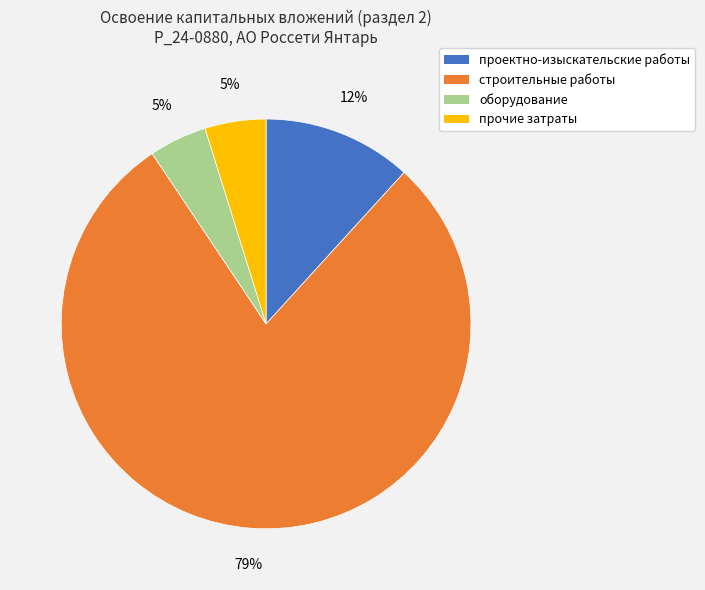

Combined, do строительные работы and оборудование account for over 50%?

Yes